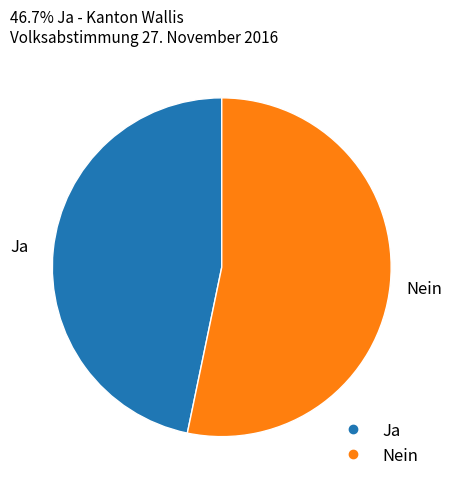

Combined, do Ja and Nein account for over 50%?

Yes